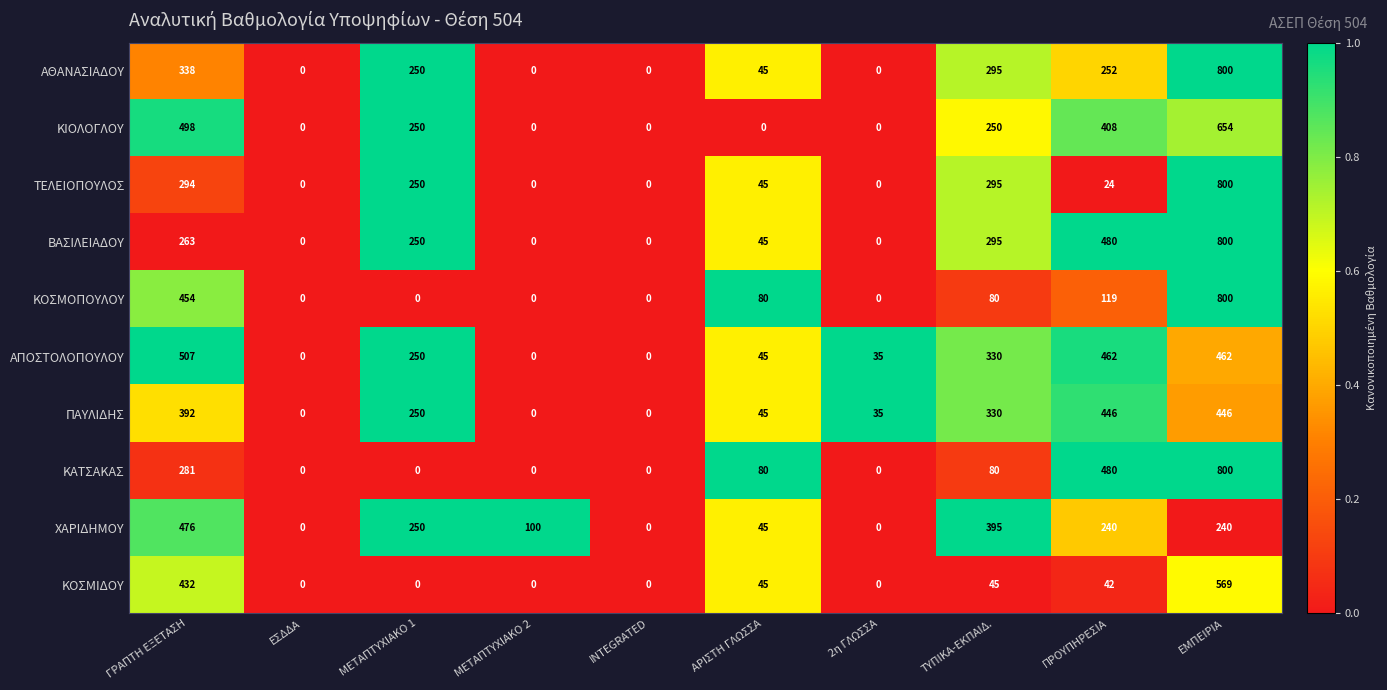

What is the spread (max minus min) of values at ΑΡΙΣΤΗ ΓΛΩΣΣΑ?

80